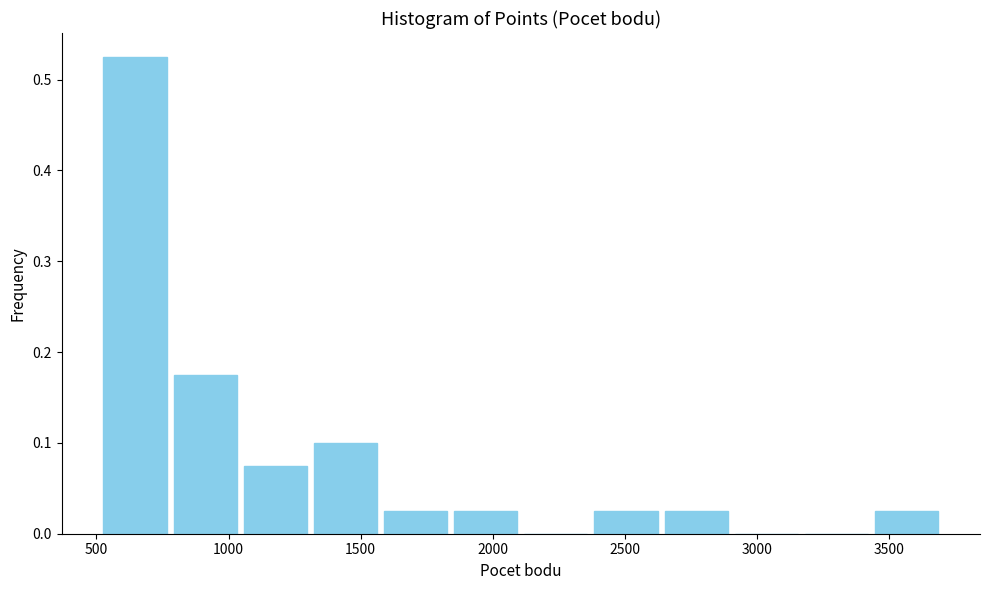

Which range on the x-axis has the tallest bar?

500 to 800